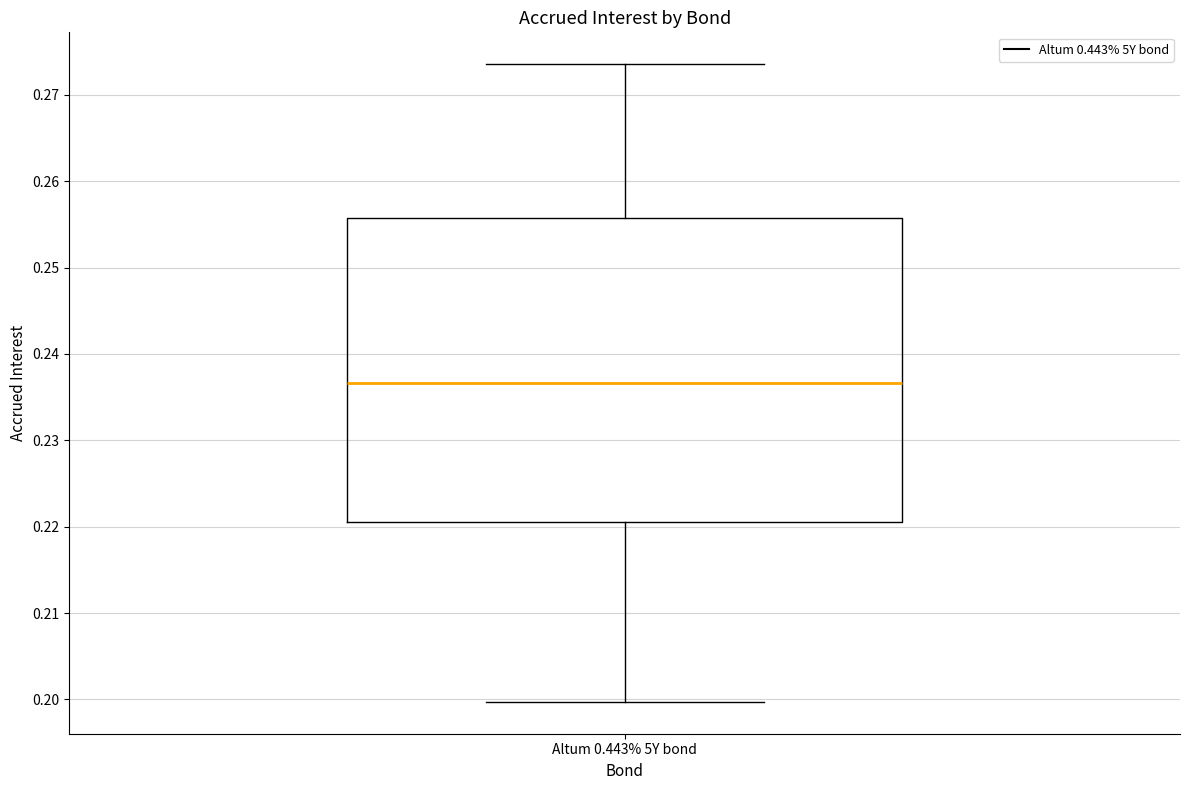

Read this box plot against the y-axis: the position of the median line, the range covered by the box, and the ends of both whiskers. The values are not printed on the chart, so give them approximately, as read against the axis.

median 0.237, box 0.221 to 0.256, whiskers 0.200 to 0.274